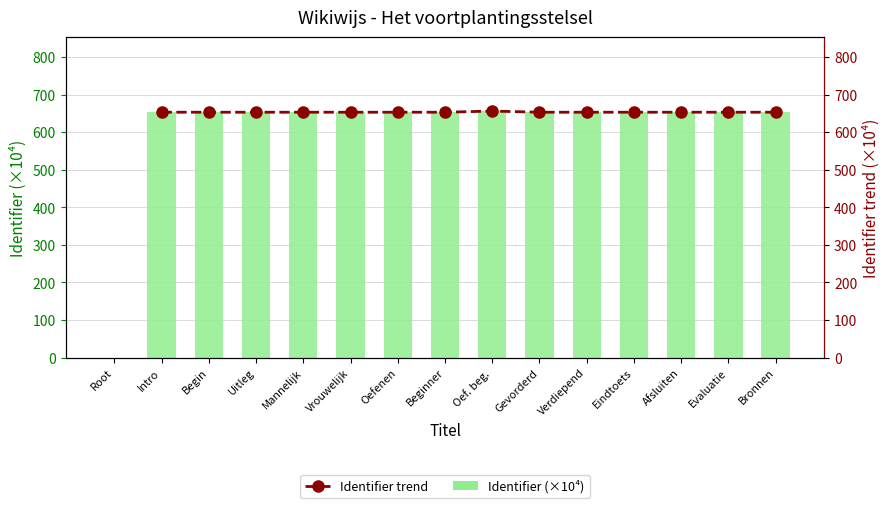

Which series has the largest total across all categories?

Identifier (×10⁴)